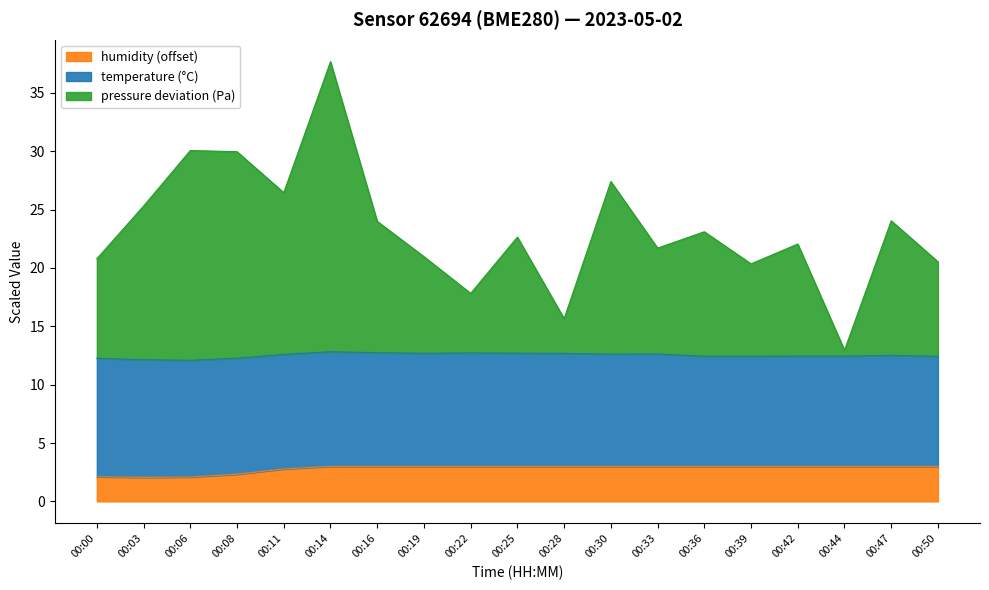

Which category has the highest value across all series?

00:14